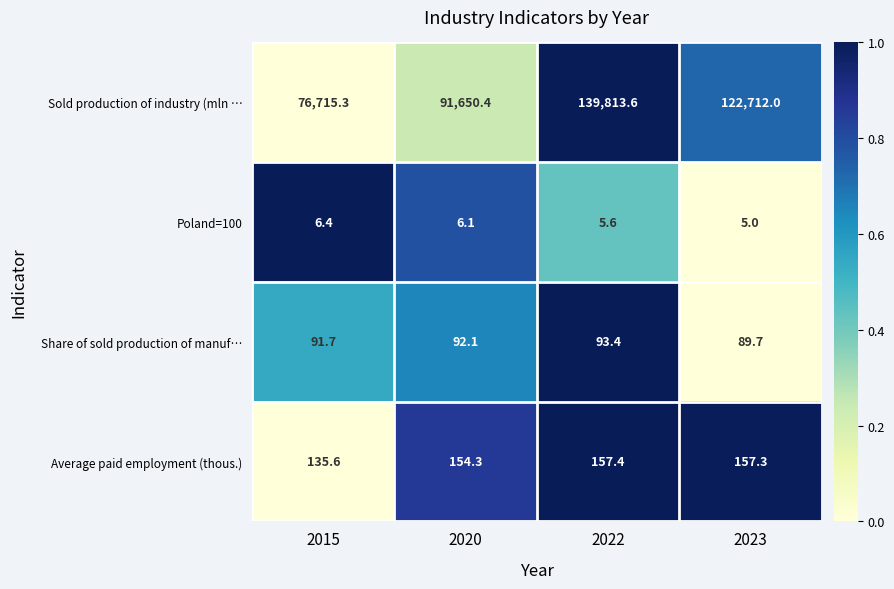

Which series has the widest spread of values?

Sold production of industry (mln …